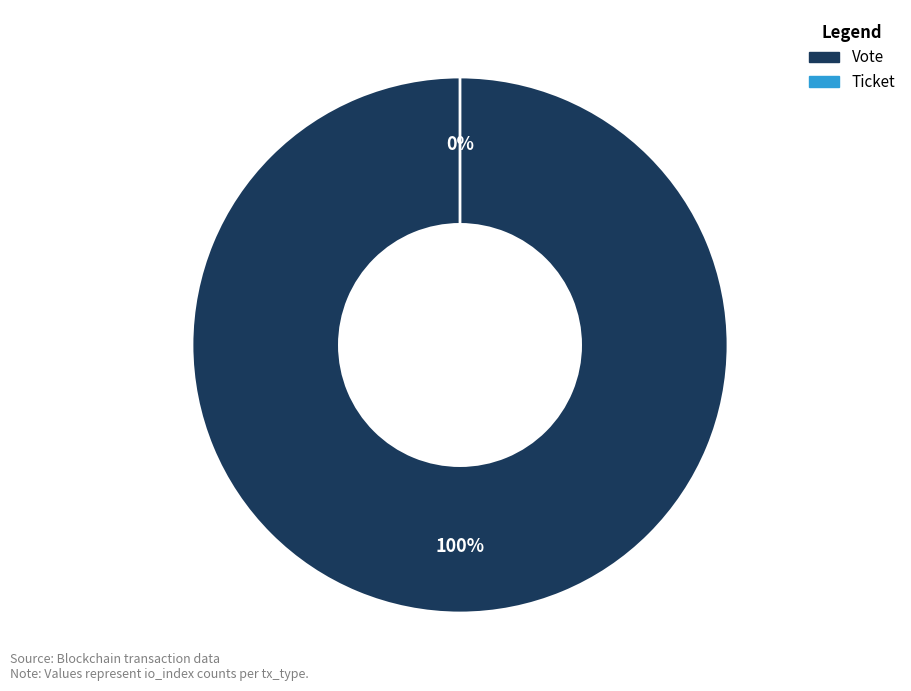

To the nearest percent, what percentage of the pie is Vote?

100%